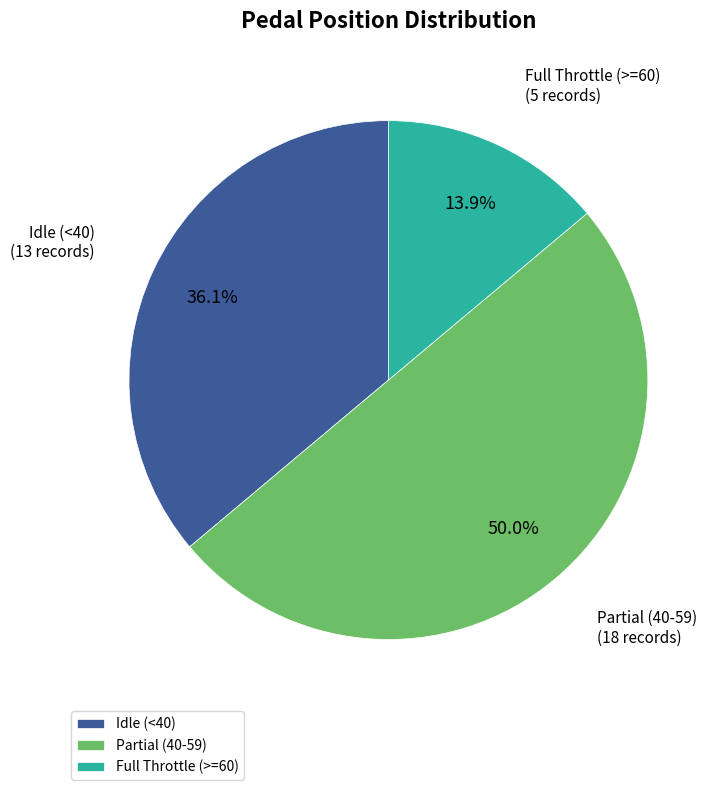

Combined, what portion of the pie is Full Throttle (>=60) and Partial (40-59)?

63.9%